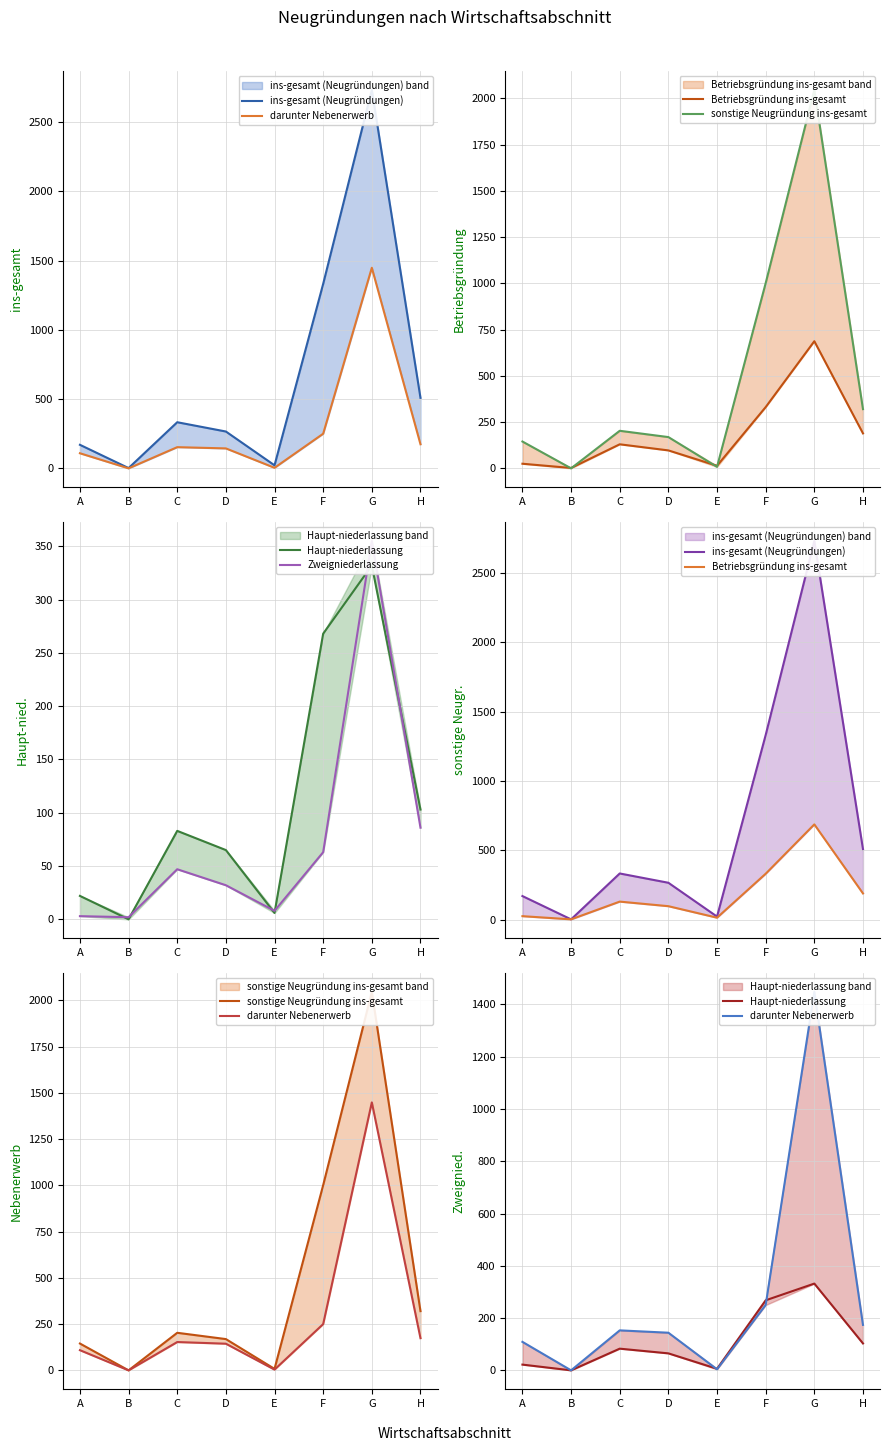

List the labels in order of Betriebsgründung ins-gesamt value, largest first.

G, F, H, C, D, A, E, B